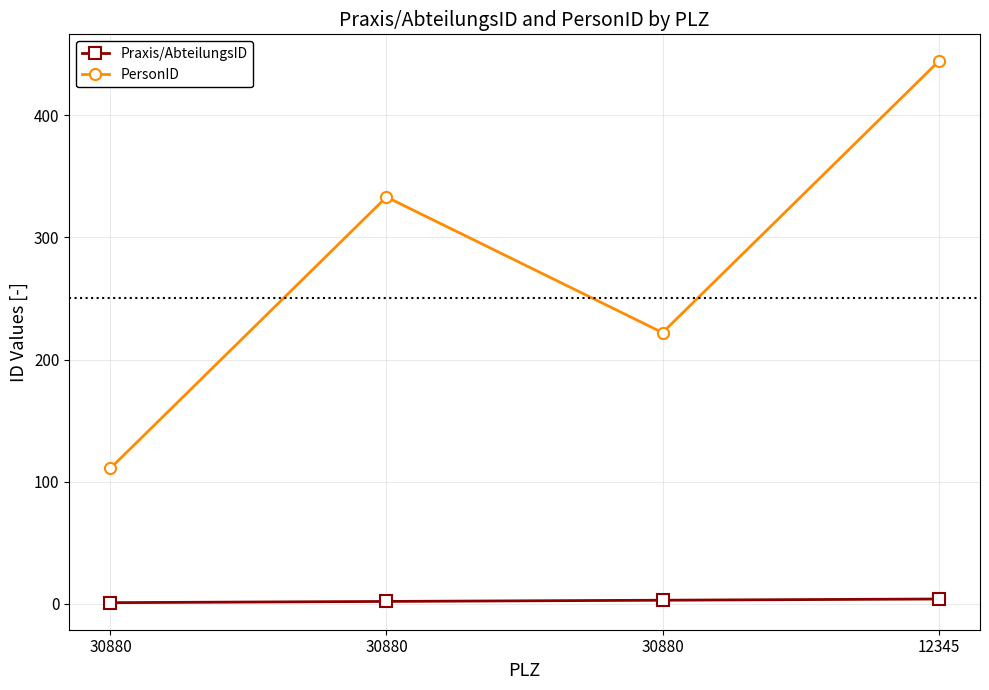

Reading left to right, transcribe all the data shown in this chart.

Praxis/AbteilungsID: 1	2	3	4
PersonID: 111	333	222	444